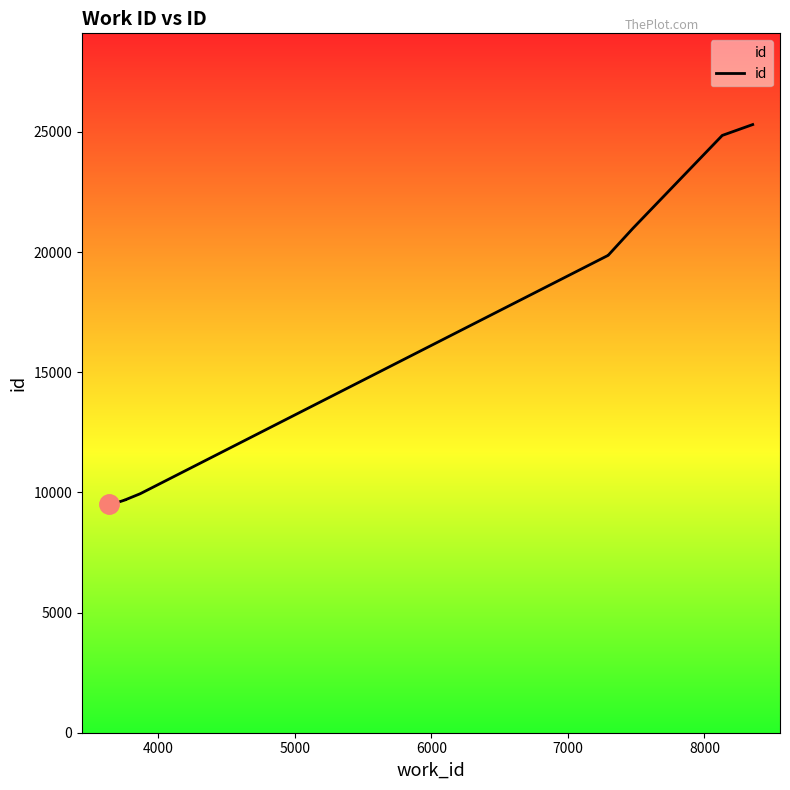

How many lines are shown in the chart?

1